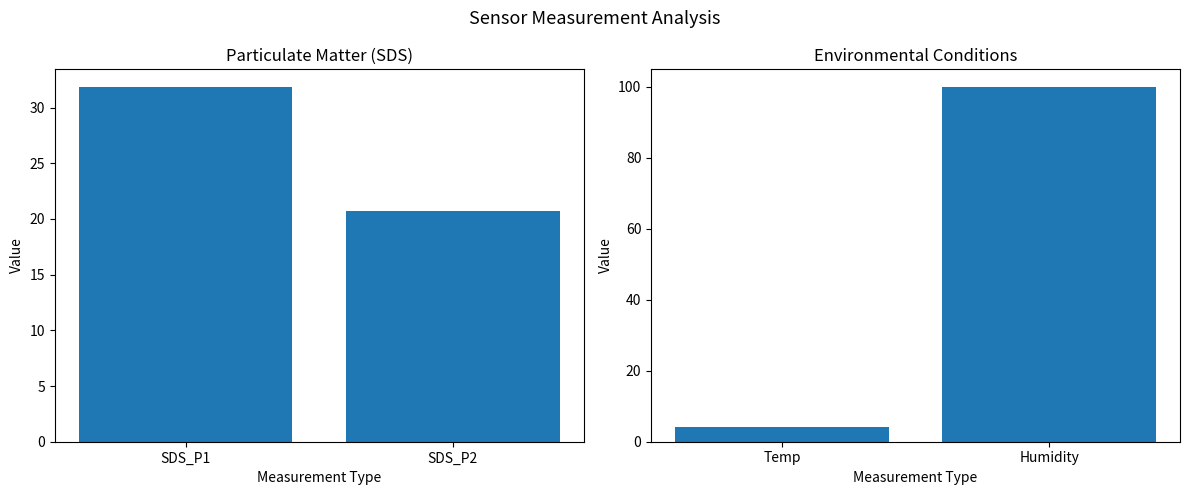

What is the difference between the maximum and minimum values in the Environmental series?

95.6